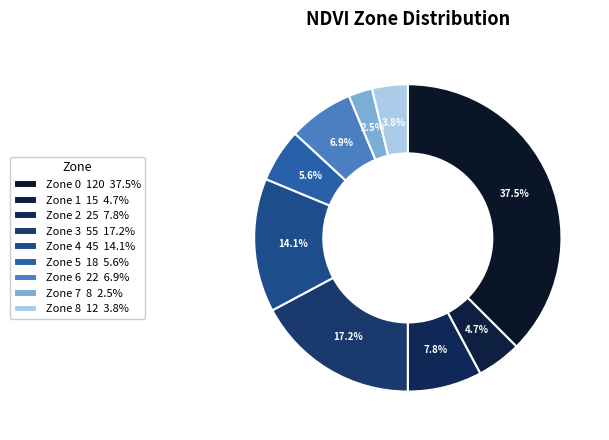

Does any single category account for the majority?

No